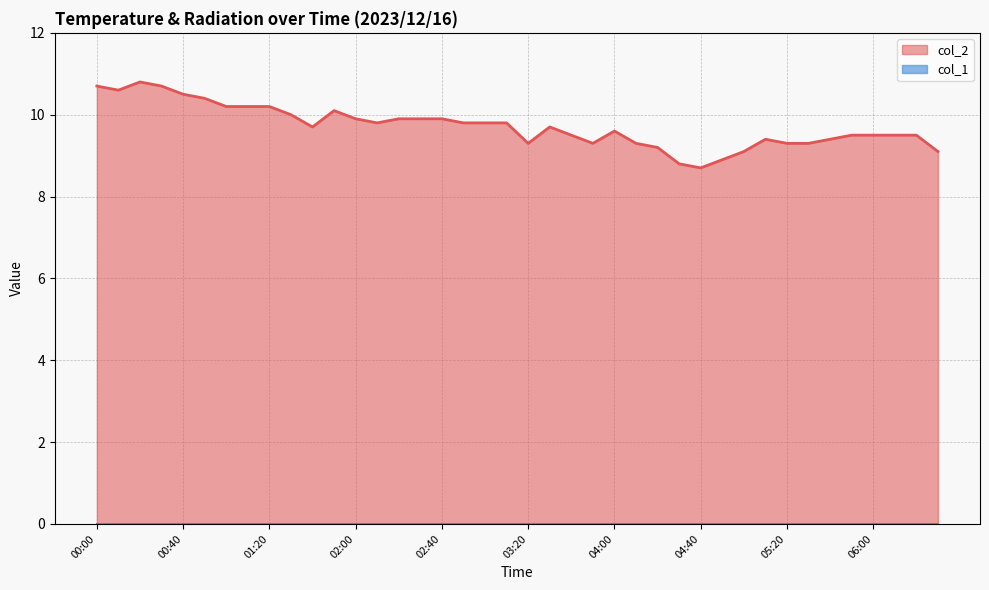

True or false: the data has more than 2 interior local peaks.

True